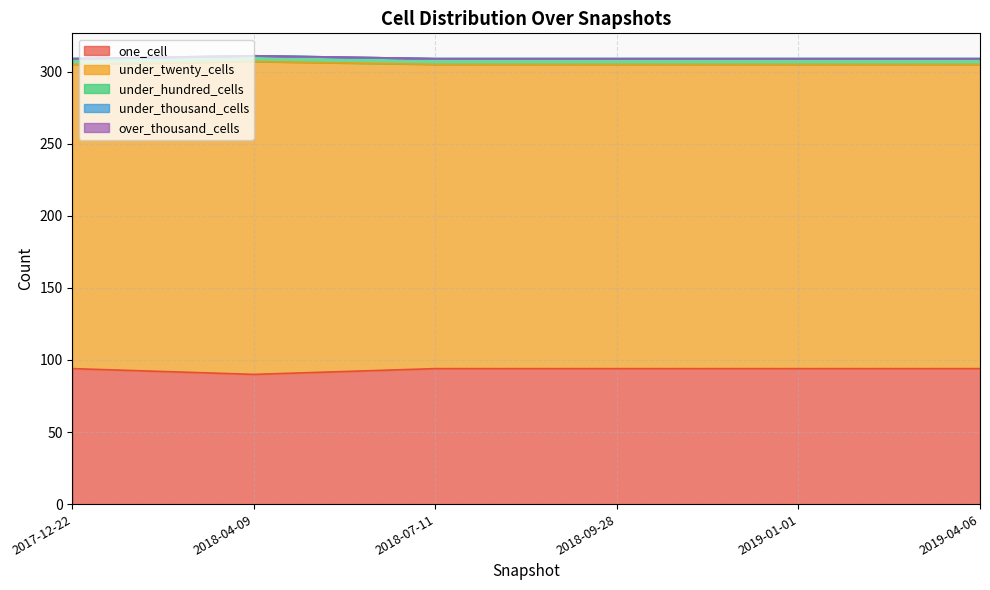

Reading left to right, transcribe all the data shown in this chart.

one_cell: 94	90	94	94	94	94
under_twenty_cells: 211	217	211	211	211	211
under_hundred_cells: 4	4	4	4	4	4
under_thousand_cells: 0	0	0	0	0	0
over_thousand_cells: 0	0	0	0	0	0